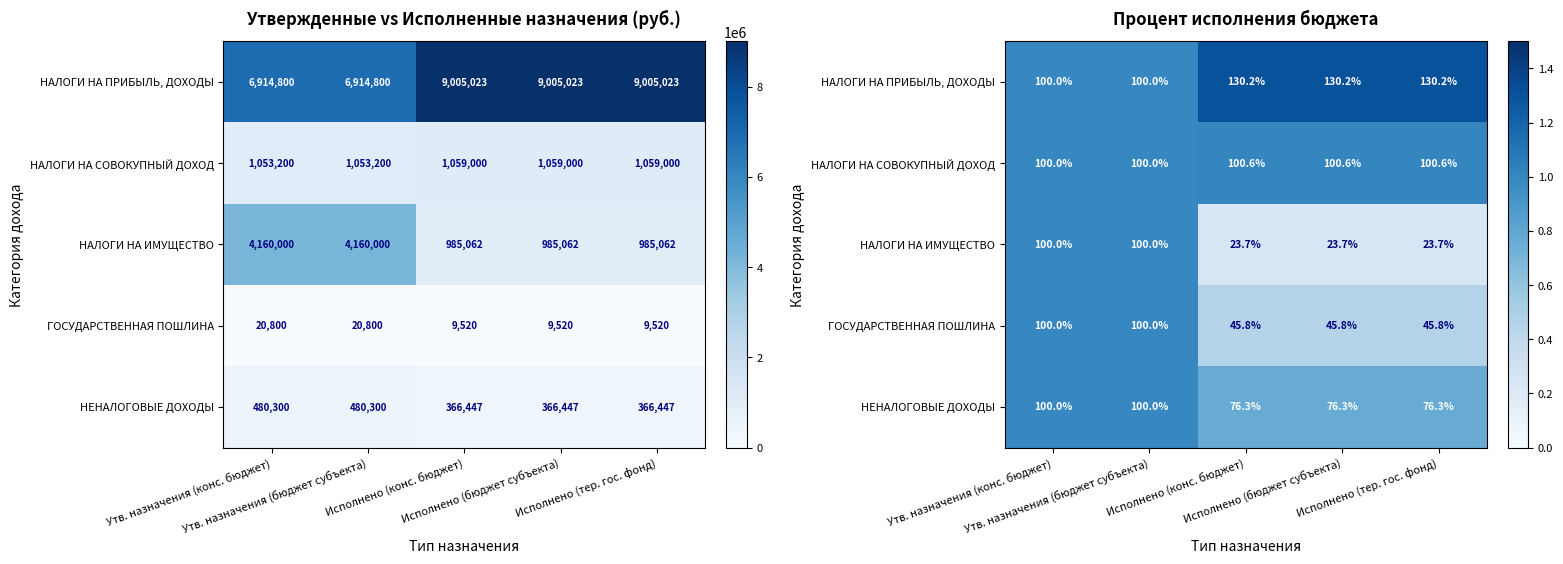

What is the greatest value displayed?

1.3